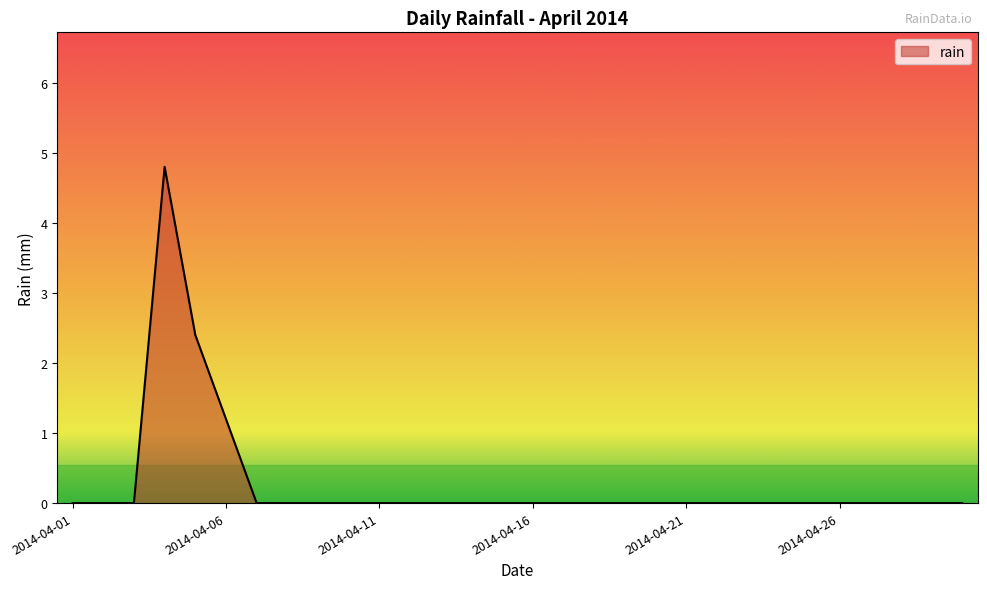

Reading left to right, extract all data points from this chart.

0.0	0.0	0.0	4.8	2.4	1.2	0.0	0.0	0.0	0.0	0.0	0.0	0.0	0.0	0.0	0.0	0.0	0.0	0.0	0.0	0.0	0.0	0.0	0.0	0.0	0.0	0.0	0.0	0.0	0.0